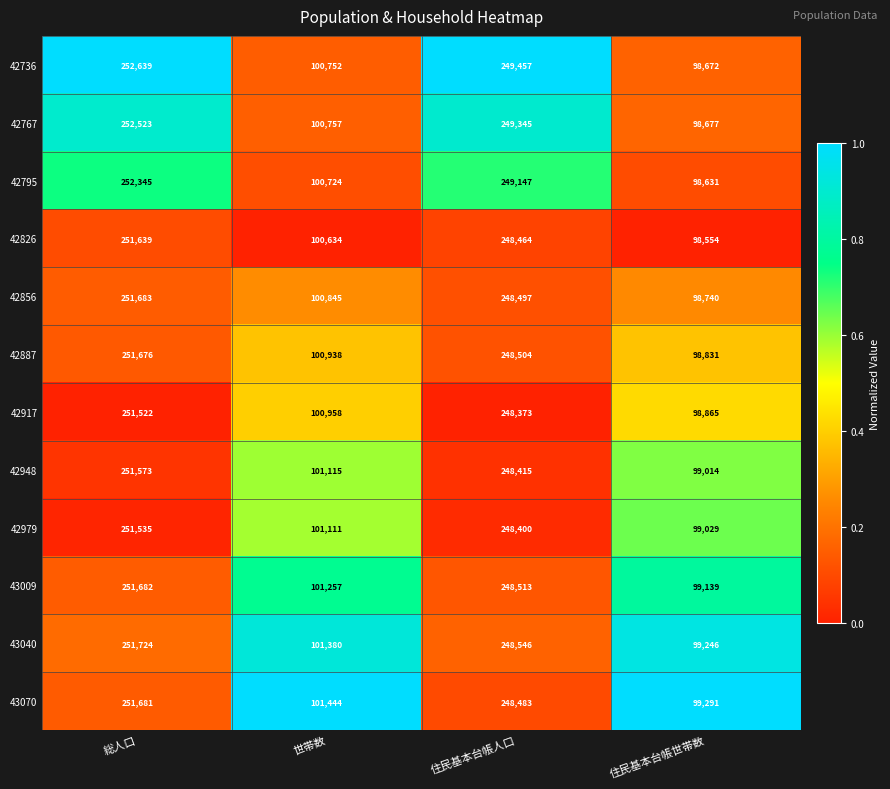

True or false: 42979 has a value of 381065 at 総人口.

False